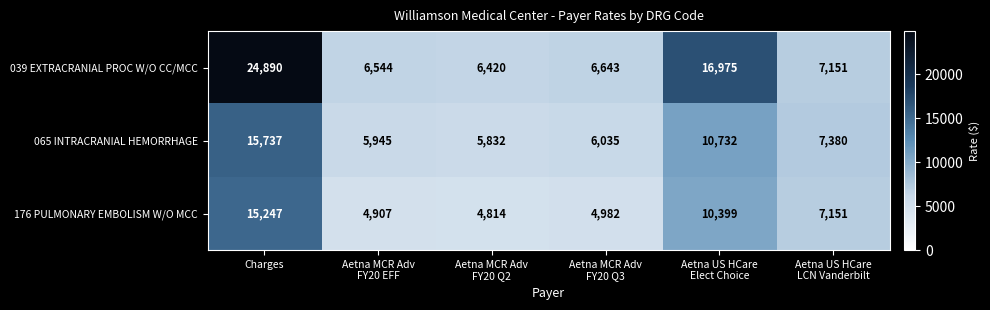

What is the difference between the maximum and minimum values in the 065 INTRACRANIAL HEMORRHAGE series?

9905